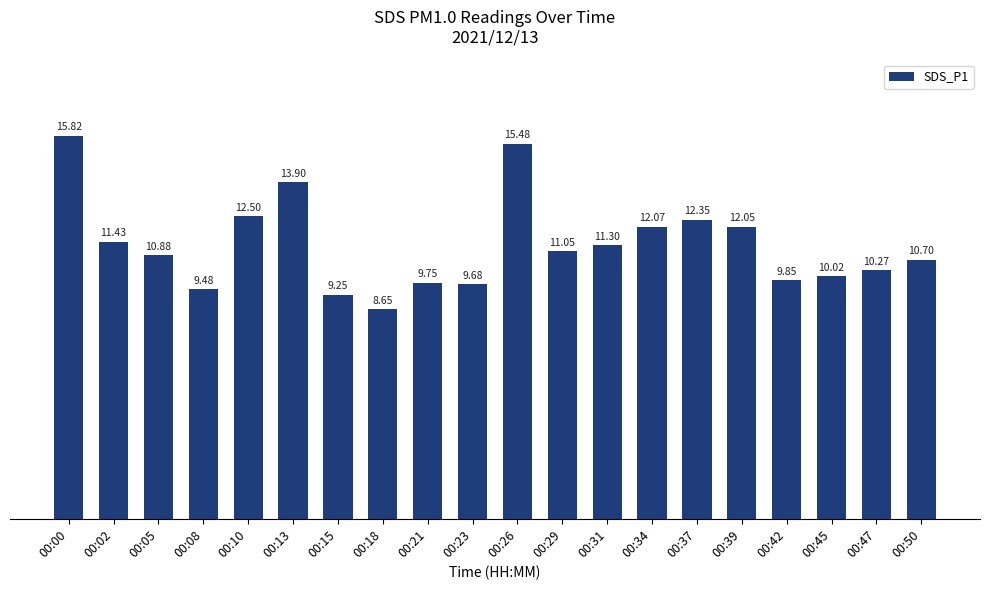

Rank the categories by value from highest to lowest.

00:00, 00:26, 00:13, 00:10, 00:37, 00:34, 00:39, 00:02, 00:31, 00:29, 00:05, 00:50, 00:47, 00:45, 00:42, 00:21, 00:23, 00:08, 00:15, 00:18